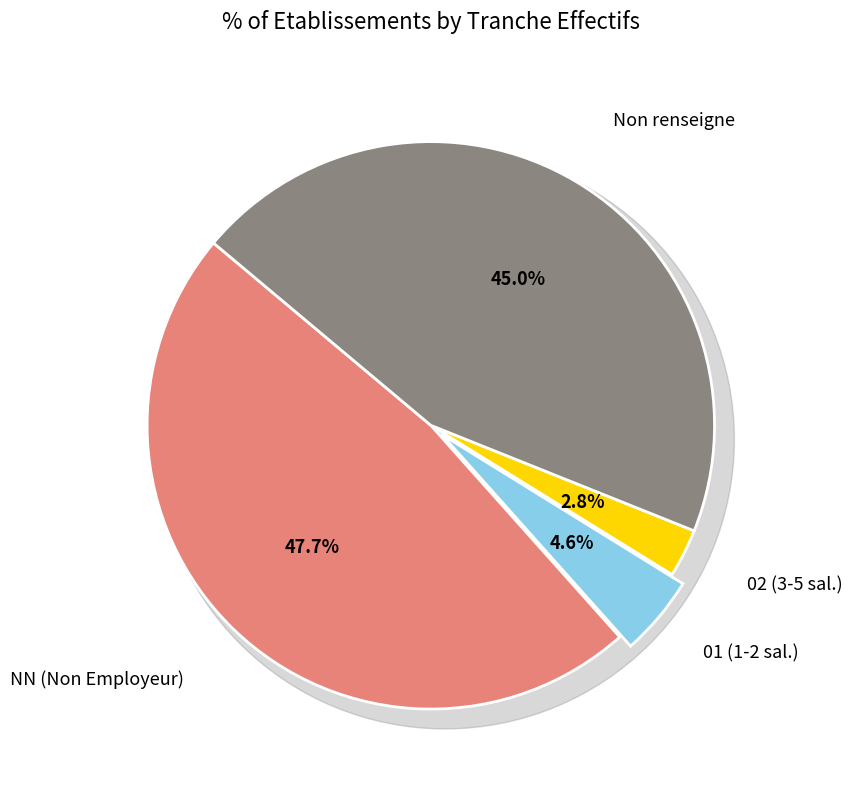

To the nearest percent, what is the combined percentage of  and NN?

93%